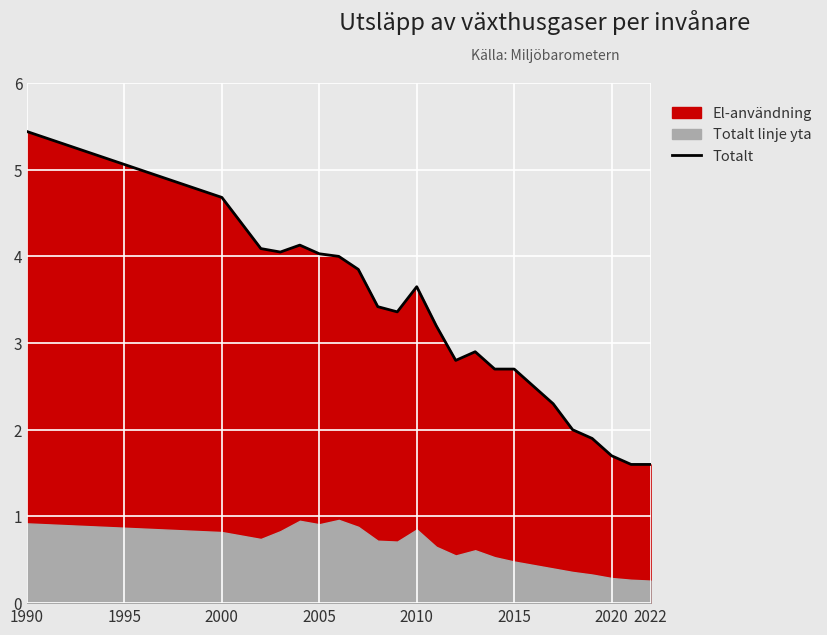

Where does the Totalt series first go above 3?

1990